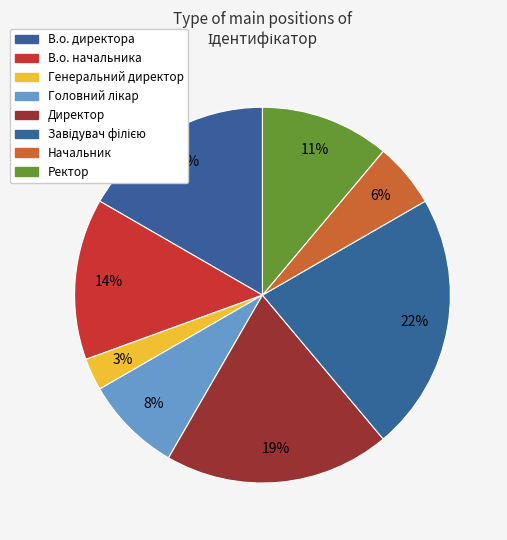

To the nearest percent, what is the difference between the Завідувач філією and В.о. начальника slice percentages?

8%